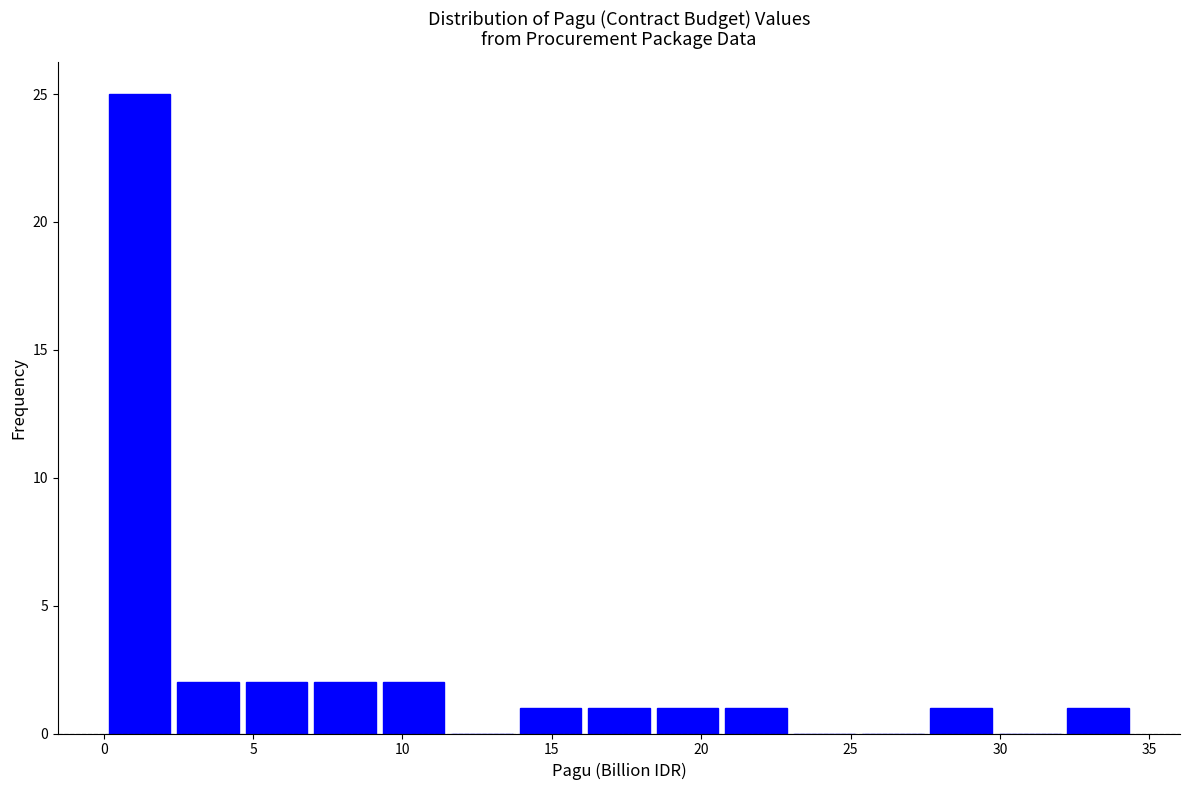

Reading left to right, transcribe this chart: for each bar, give the range it covers on the x-axis and its height. Neither the bar edges nor the heights are printed on the chart, so give them approximately, as read against the axes.

0.0 to 2.5: 25
2.5 to 4.5: 2
4.5 to 7.0: 2
7.0 to 9.0: 2
9.0 to 11.5: 2
11.5 to 14.0: 0
14.0 to 16.0: 1
16.0 to 18.5: 1
18.5 to 20.5: 1
20.5 to 23.0: 1
23.0 to 25.5: 0
25.5 to 27.5: 0
27.5 to 30.0: 1
30.0 to 32.0: 0
32.0 to 34.5: 1